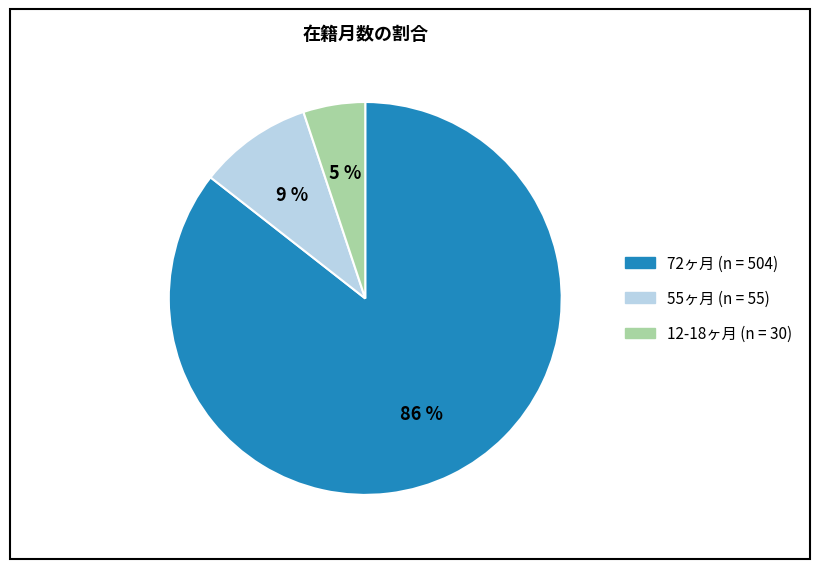

Count the number of slices in the pie.

3